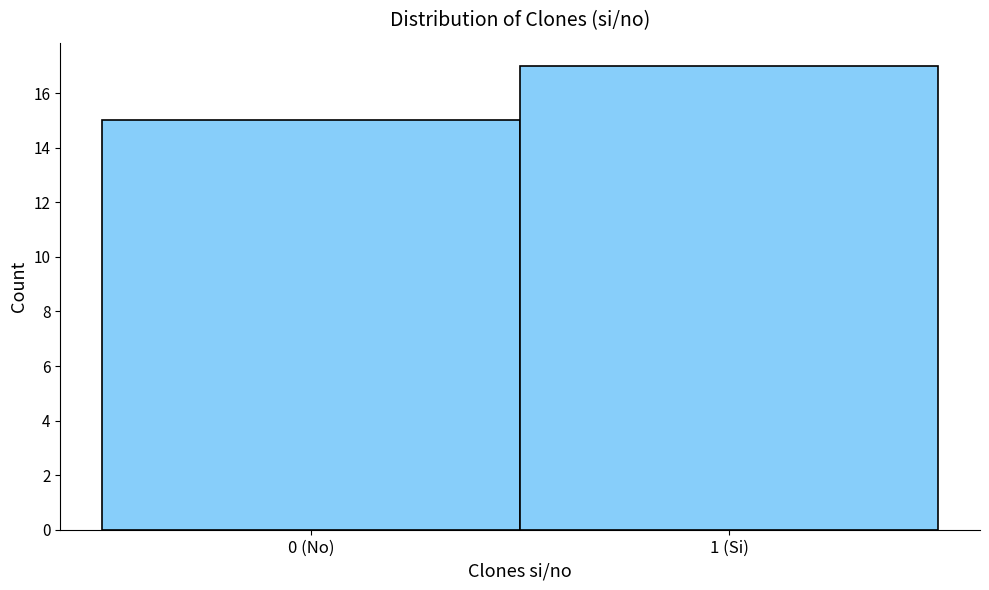

Reading right to left, transcribe all the data shown in this chart.

17	15